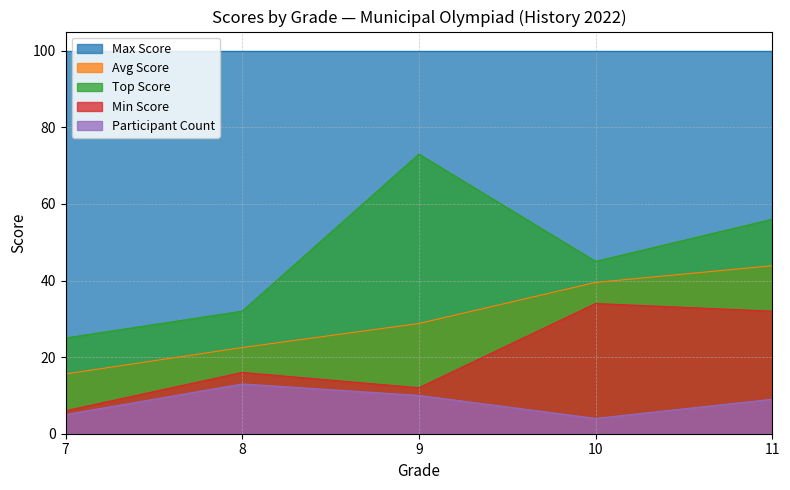

Read the Avg Score value at 8.

22.5